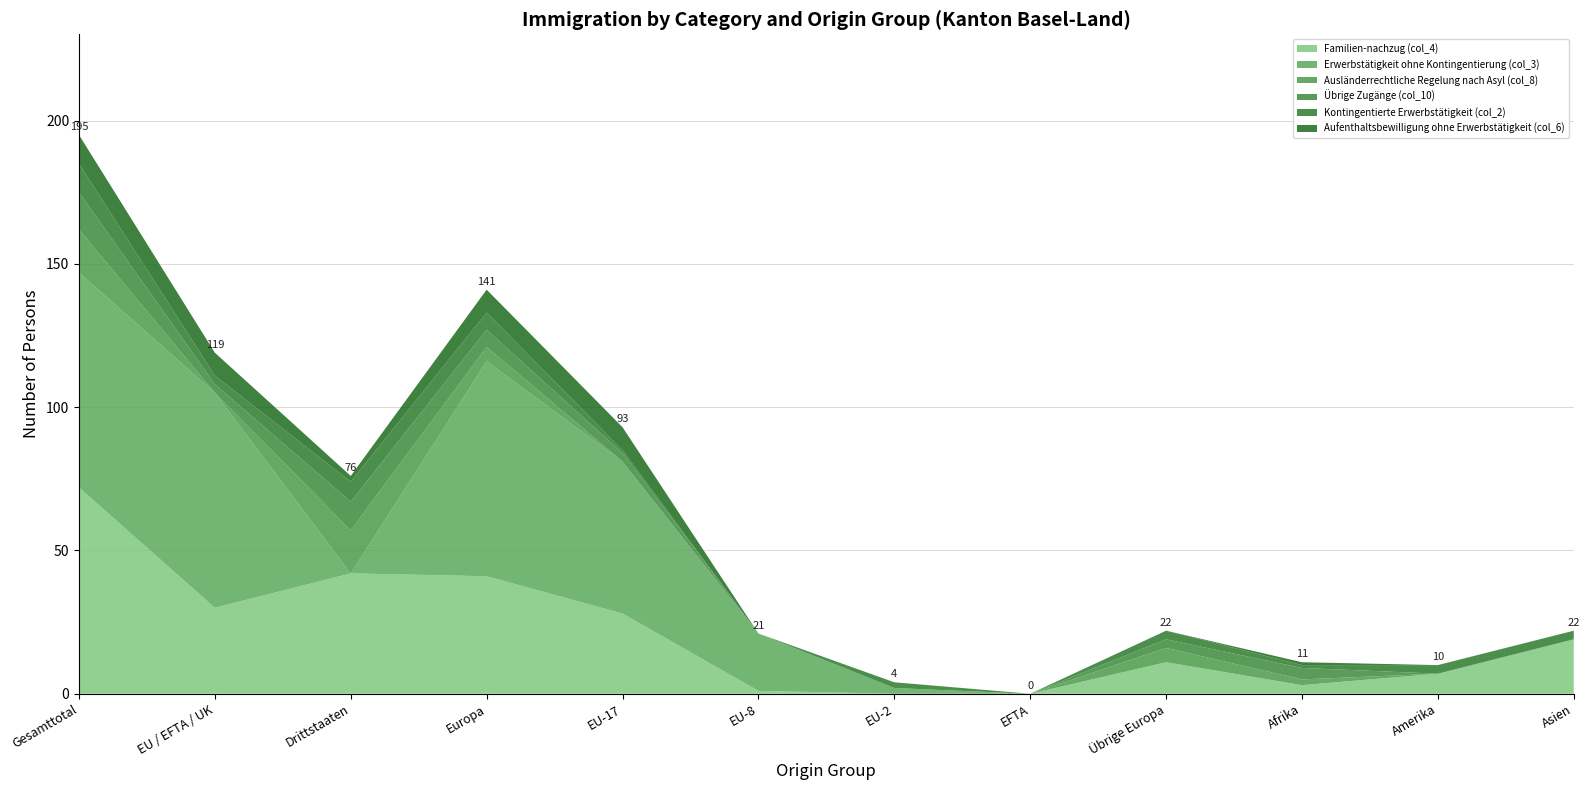

At which category is the sum across all series the highest?

Gesamttotal